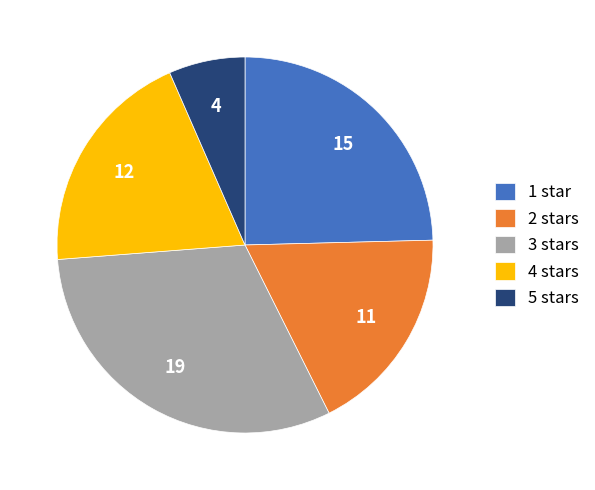

How many segments does this pie chart have?

5